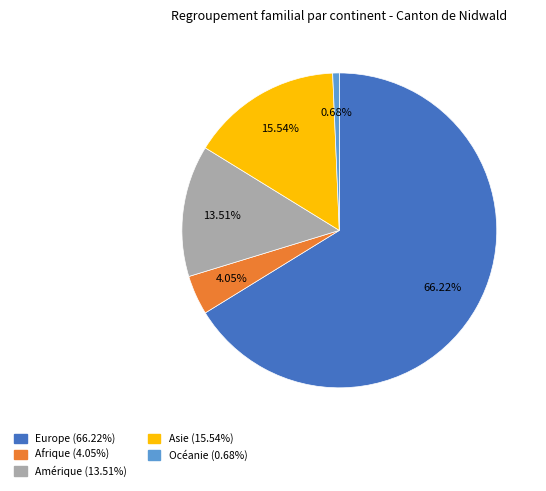

Is there a majority slice in this chart?

Yes